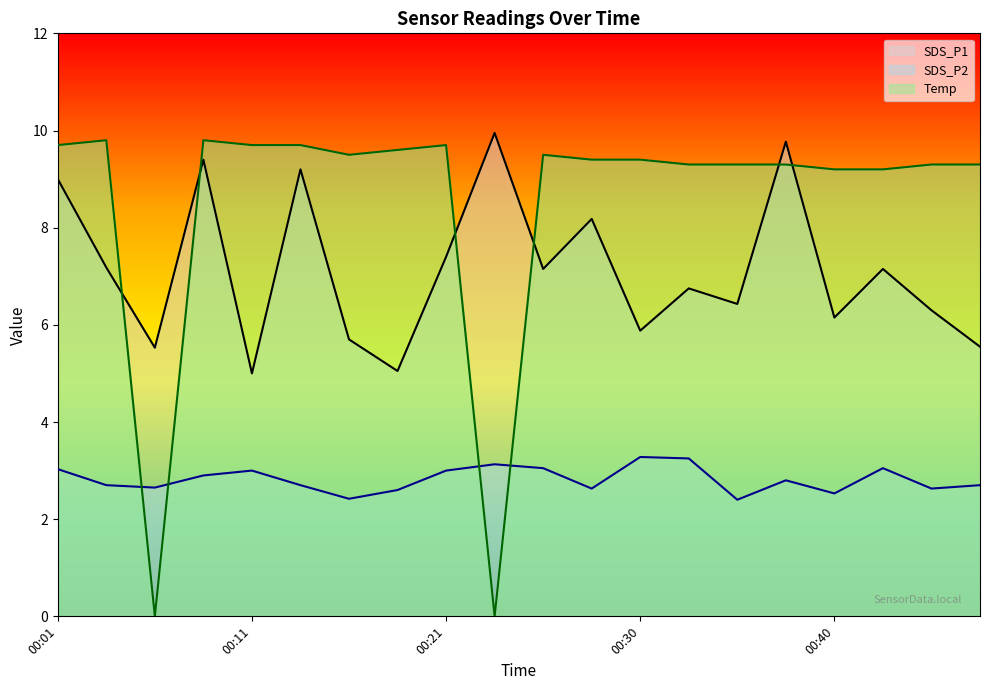

At which label is SDS_P2 closest to 2?

00:35